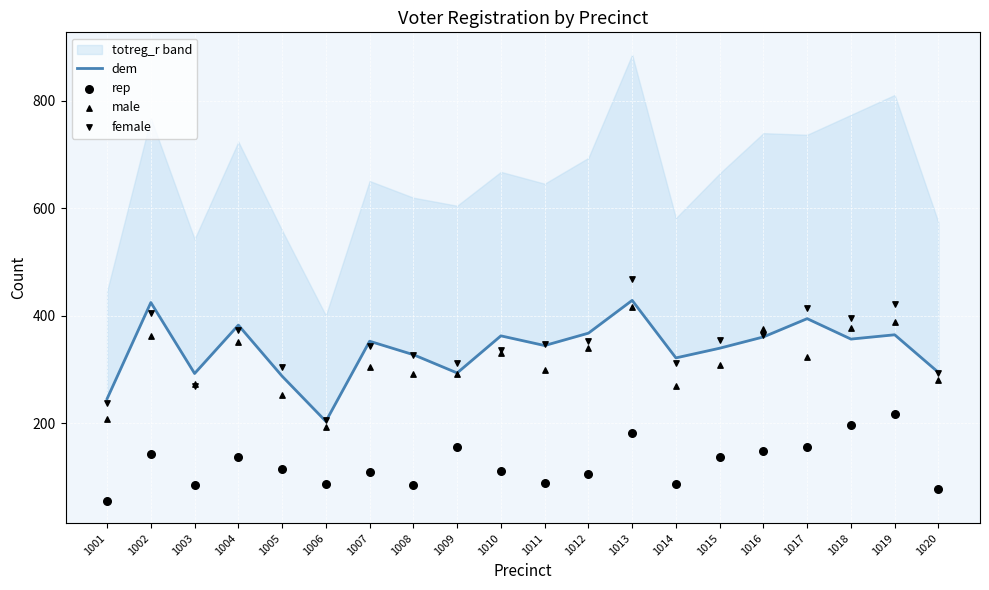

Is the value of female at 1019 greater than the value of male at 1019?

Yes